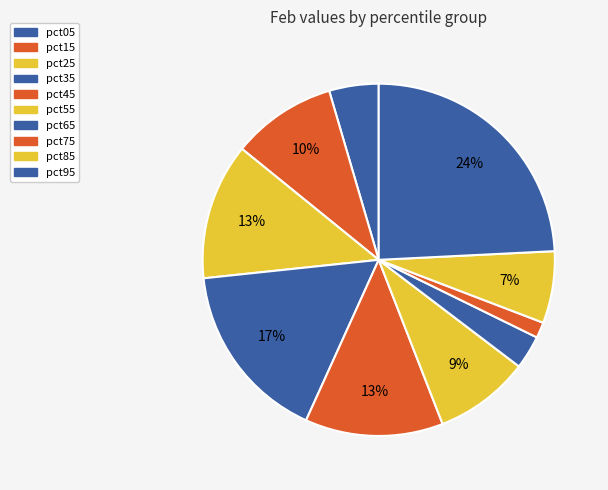

Does any single category account for the majority?

No